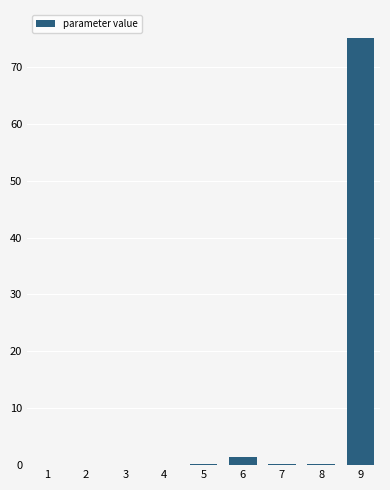

Which category has the highest value across all series?

9